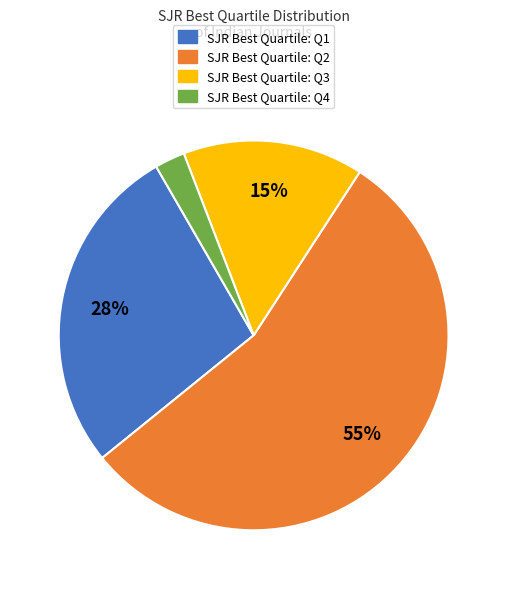

Does any single category account for the majority?

Yes